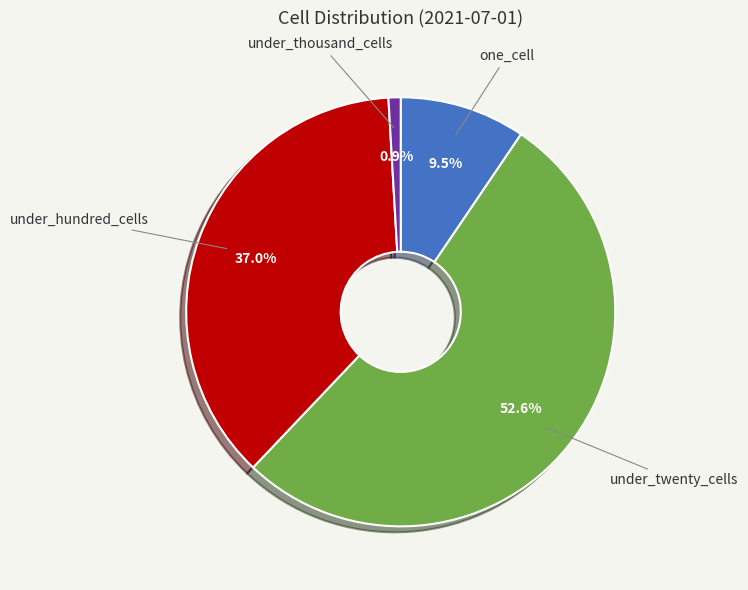

What is the ratio of the value at one_cell to the value at under_hundred_cells?

0.3